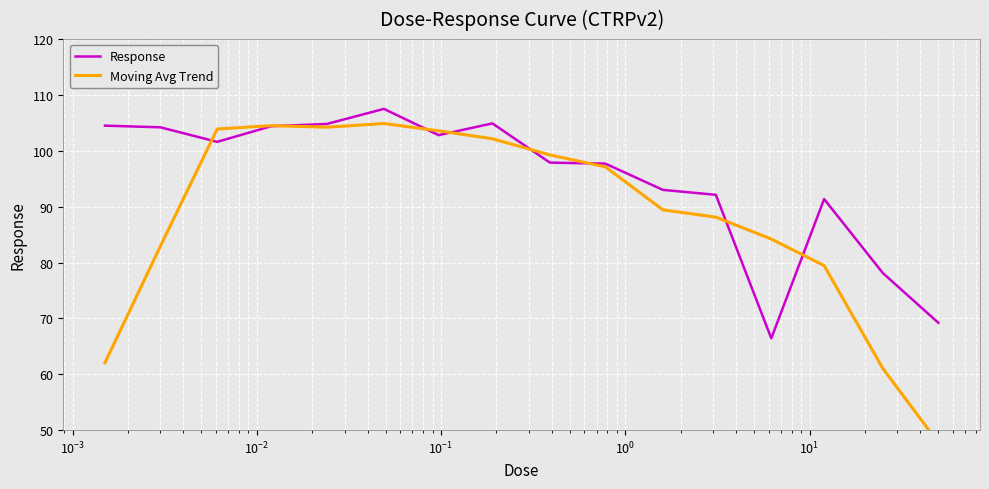

What is the difference between the second highest and minimum values in the Moving Avg Trend series?

56.8